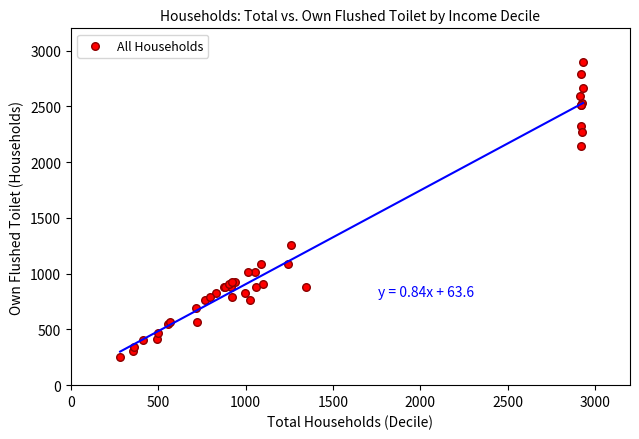

What Y value in the scatter plot is closest to 1575?

1260